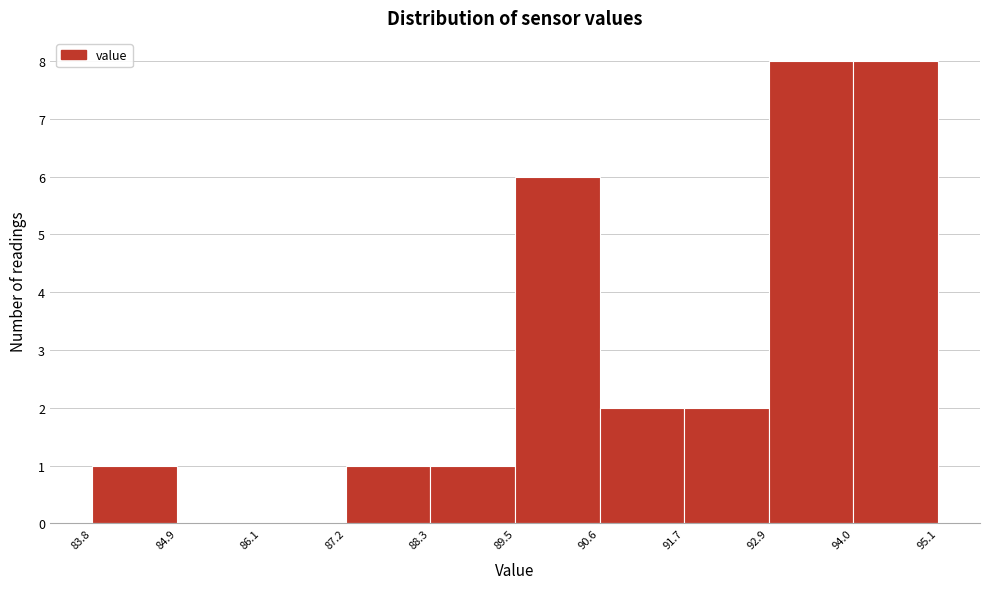

Reading left to right, list every bar in this chart as the range it spans on the x-axis followed by its height. The values are not printed on the chart, so give them approximately, as read against the axis.

83.8 to 84.9: 1
84.9 to 86.1: 0
86.1 to 87.2: 0
87.2 to 88.3: 1
88.3 to 89.5: 1
89.5 to 90.6: 6
90.6 to 91.7: 2
91.7 to 92.9: 2
92.9 to 94.0: 8
94.0 to 95.1: 8